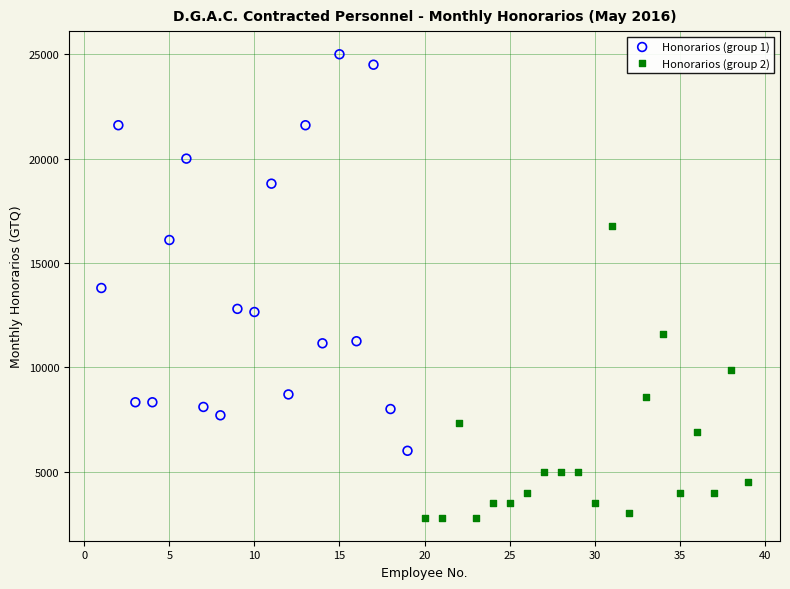

Which series reaches the maximum Y coordinate?

Honorarios (group 1)